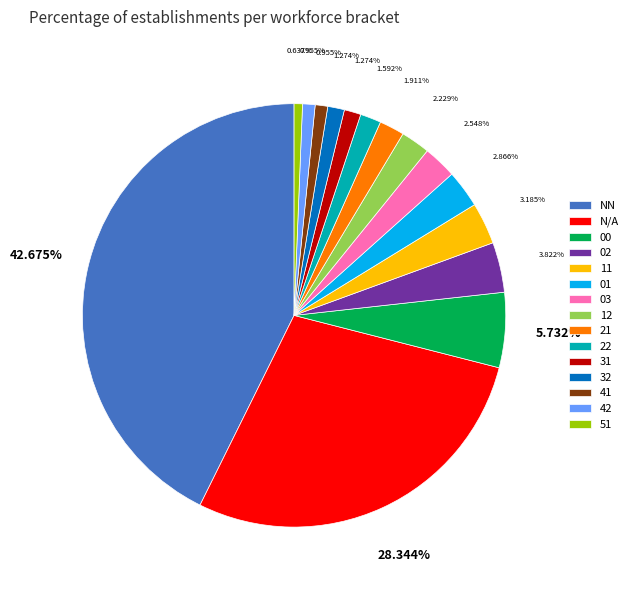

To the nearest percent, what percentage of the pie is 31?

1%